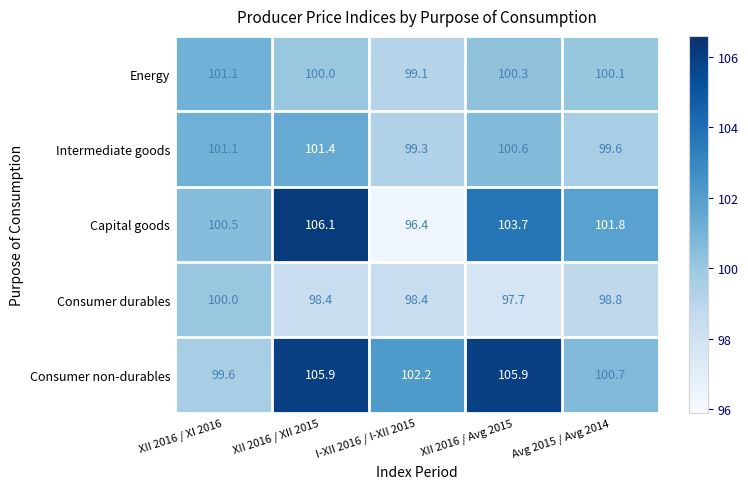

Reading left to right, extract all data points from this chart.

Energy: 101.1	100.0	99.1	100.3	100.1
Intermediate goods: 101.1	101.4	99.3	100.6	99.6
Capital goods: 100.5	106.1	96.4	103.7	101.8
Consumer durables: 100.0	98.4	98.4	97.7	98.8
Consumer non-durables: 99.6	105.9	102.2	105.9	100.7